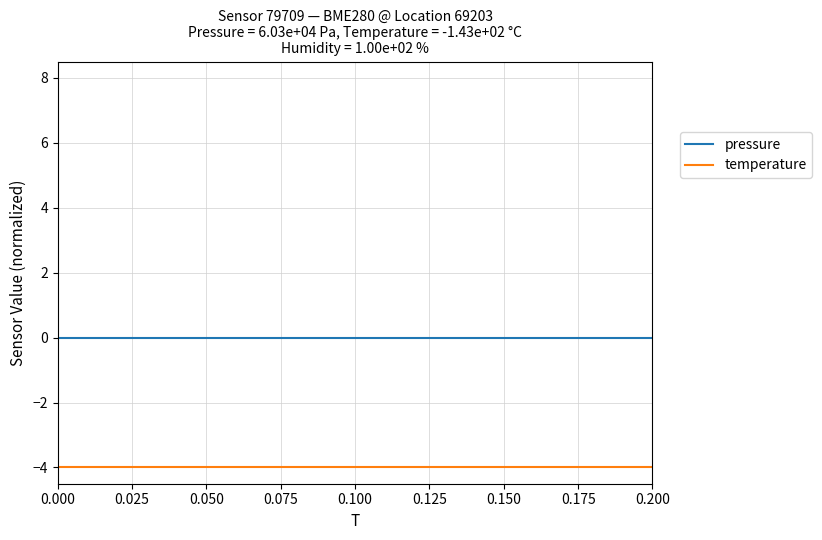

True or false: pressure and temperature intersect in this chart.

False